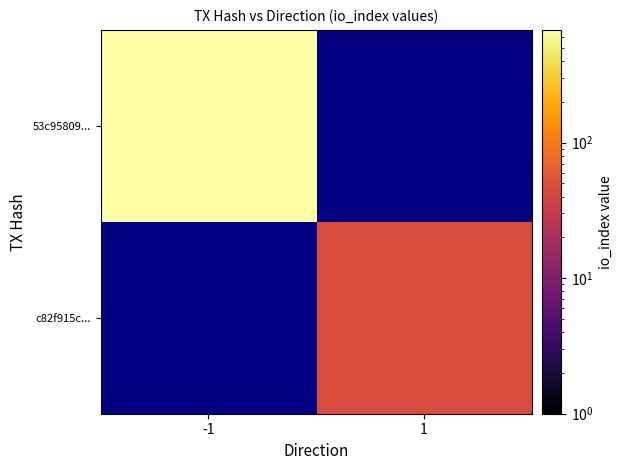

Which category has the highest value across all series?

-1